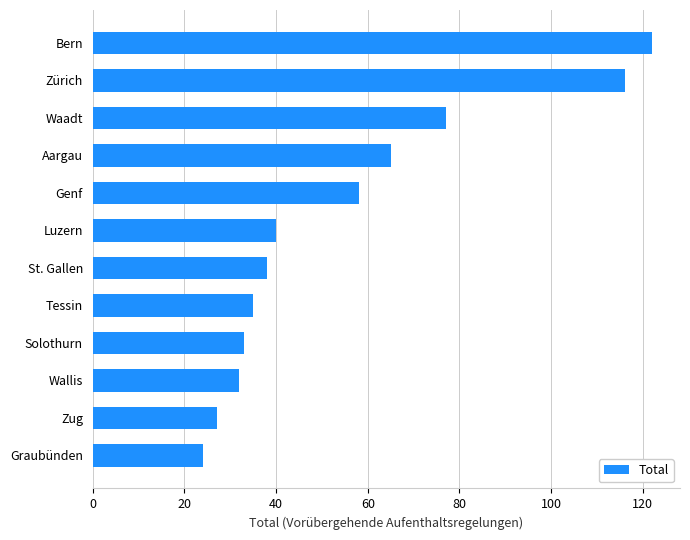

Reading top to bottom, list all the values displayed in this chart.

Bern=122	Zürich=116	Waadt=77	Aargau=65	Genf=58	Luzern=40	St. Gallen=38	Tessin=35	Solothurn=33	Wallis=32	Zug=27	Graubünden=24